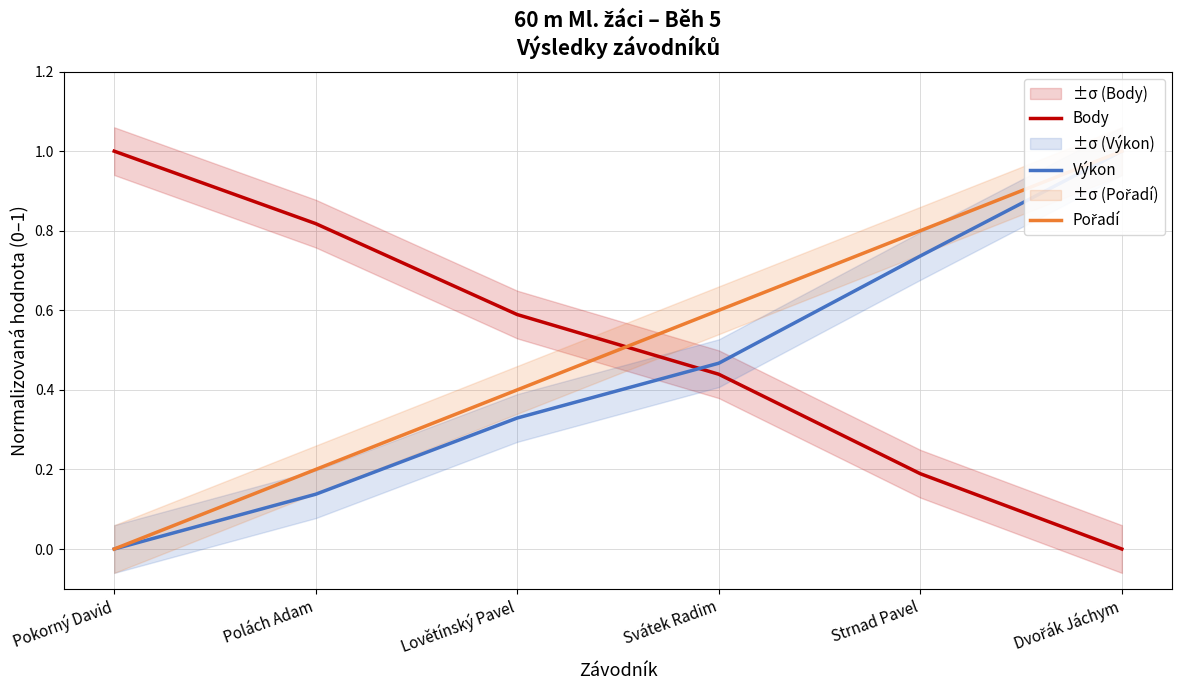

At Polách Adam, list the series in order from largest to smallest.

Body, Pořadí, Výkon